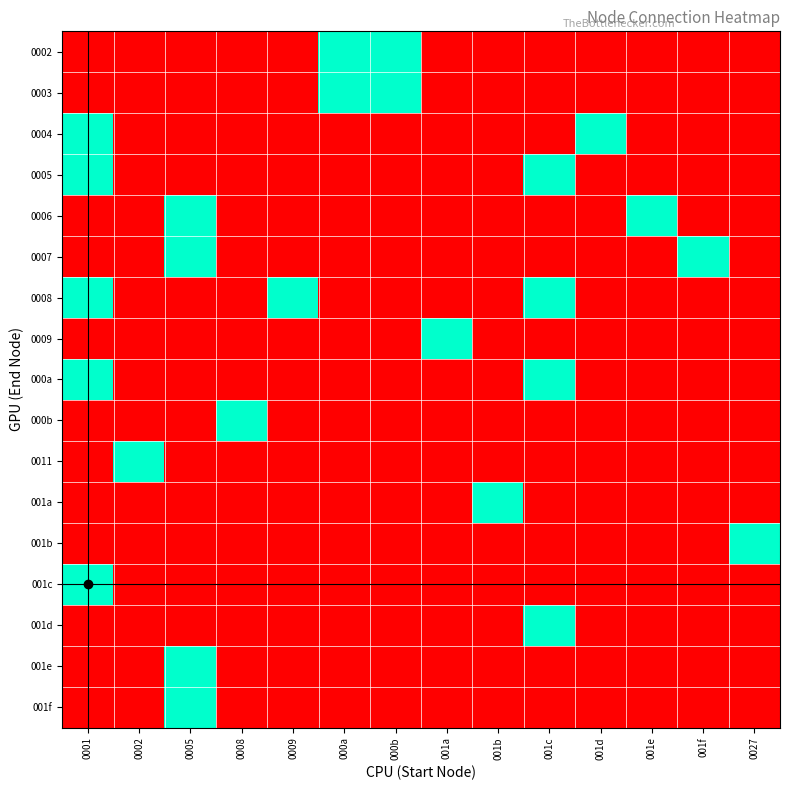

At which category does the chart reach its peak across all series?

000a